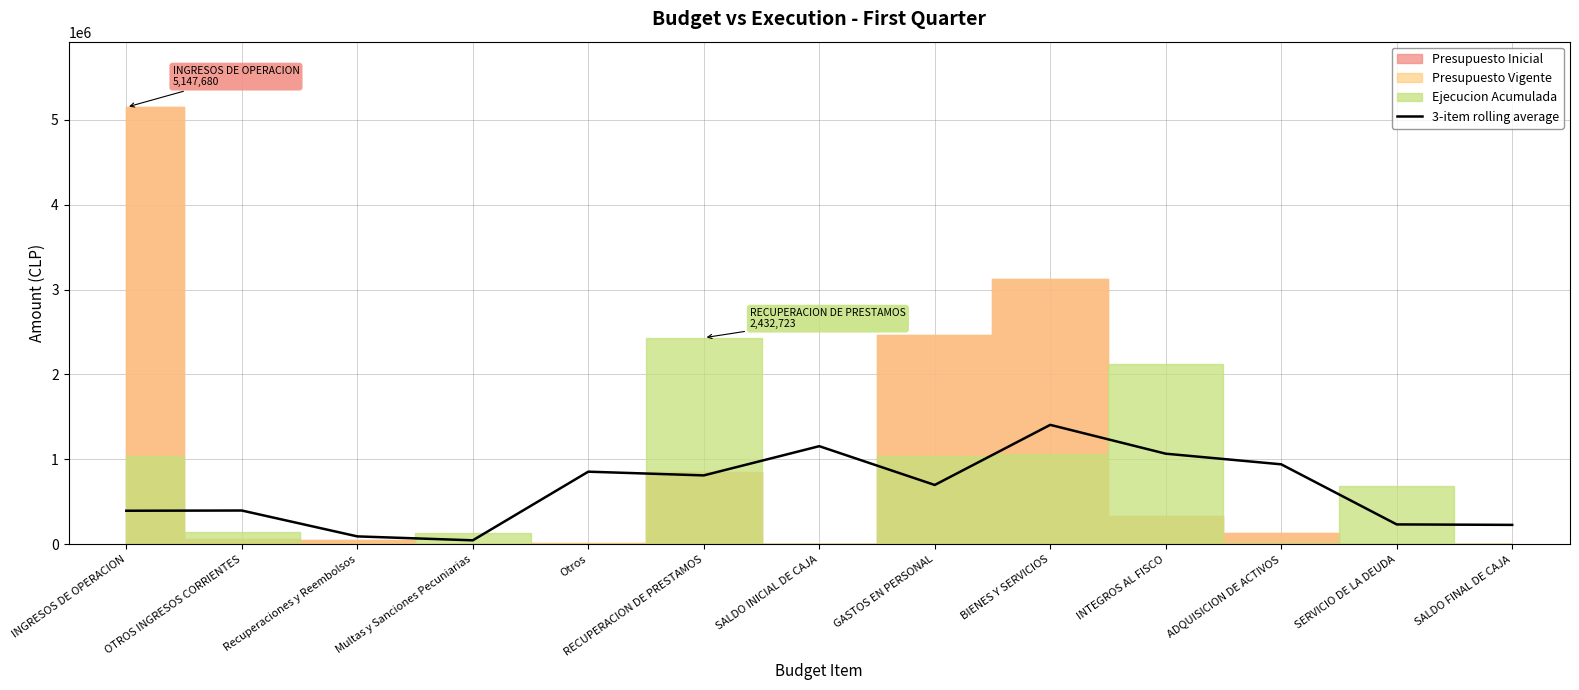

List the labels in order of value, smallest first.

Multas y Sanciones Pecuniarias, Recuperaciones y Reembolsos, SALDO FINAL DE CAJA, SERVICIO DE LA DEUDA, INGRESOS DE OPERACION, OTROS INGRESOS CORRIENTES, GASTOS EN PERSONAL, RECUPERACION DE PRESTAMOS, Otros, ADQUISICION DE ACTIVOS, INTEGROS AL FISCO, SALDO INICIAL DE CAJA, BIENES Y SERVICIOS